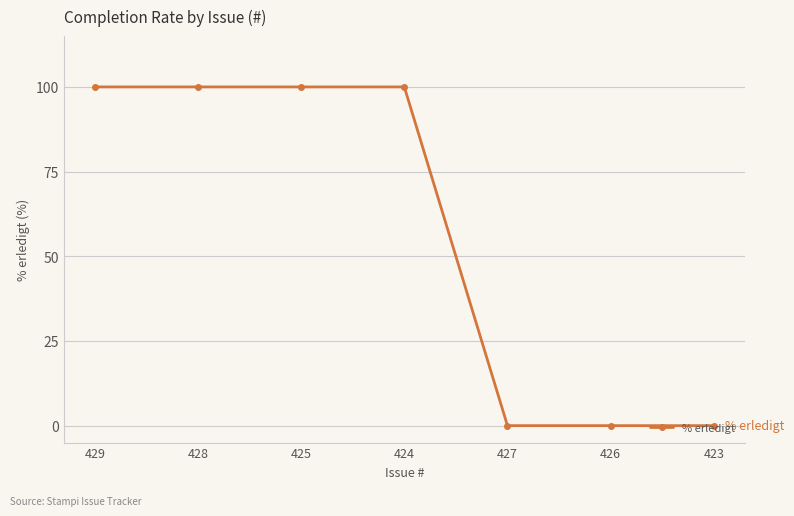

What is the value of the 2nd point from the left?

100